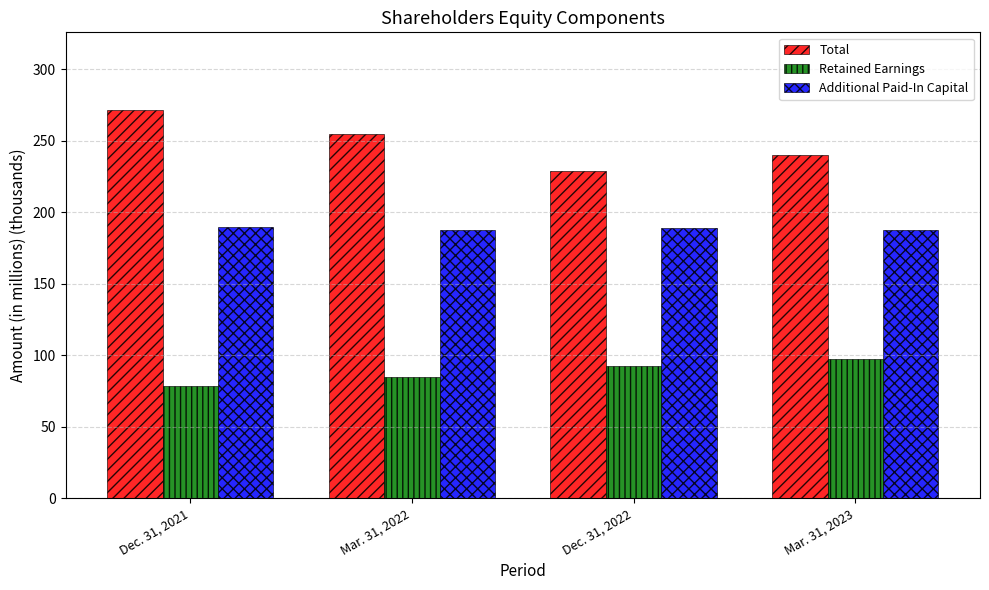

Are the bars horizontal?

No